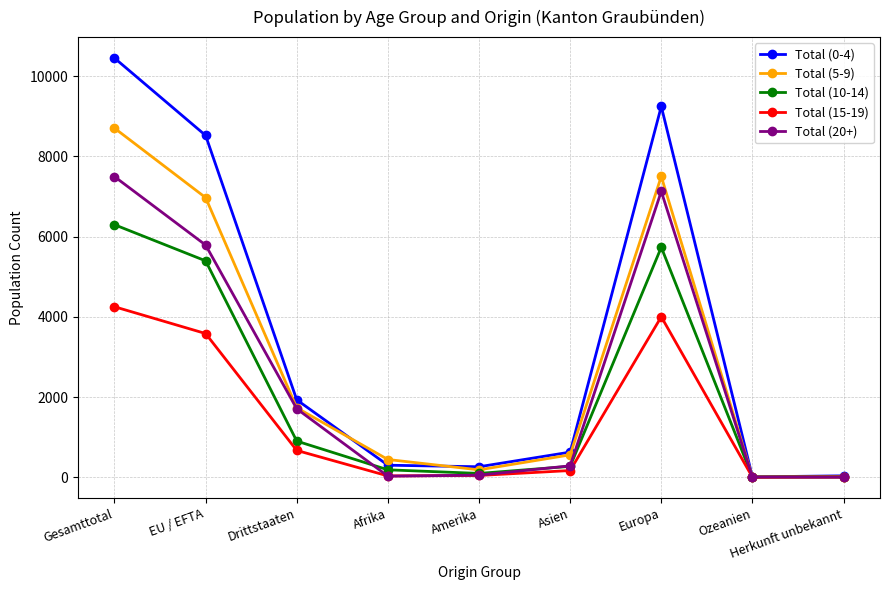

At which category does the chart reach its peak across all series?

Gesamttotal